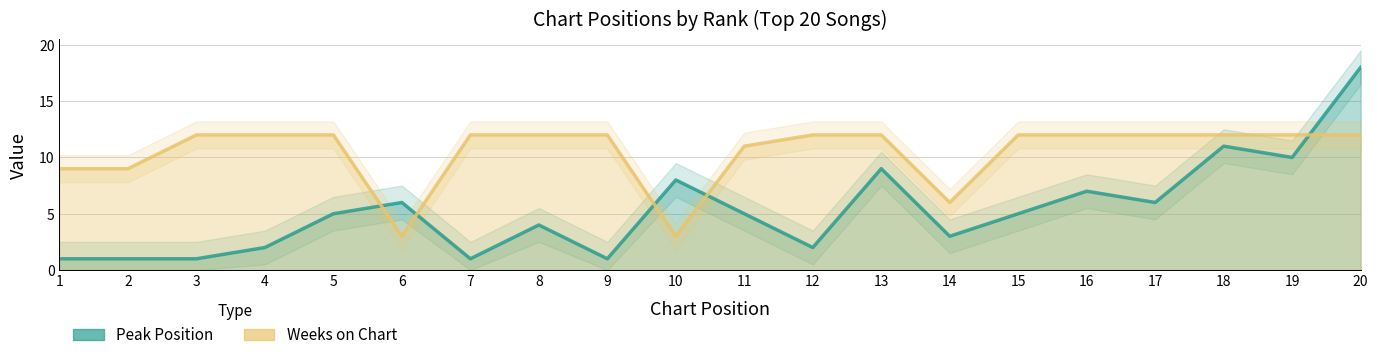

Which category has the highest value in the Peak Position series?

20